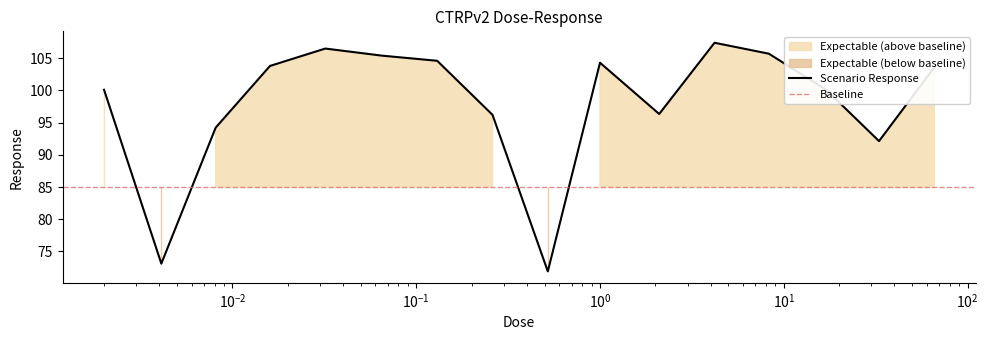

What is the difference between the second highest and minimum values?

34.6